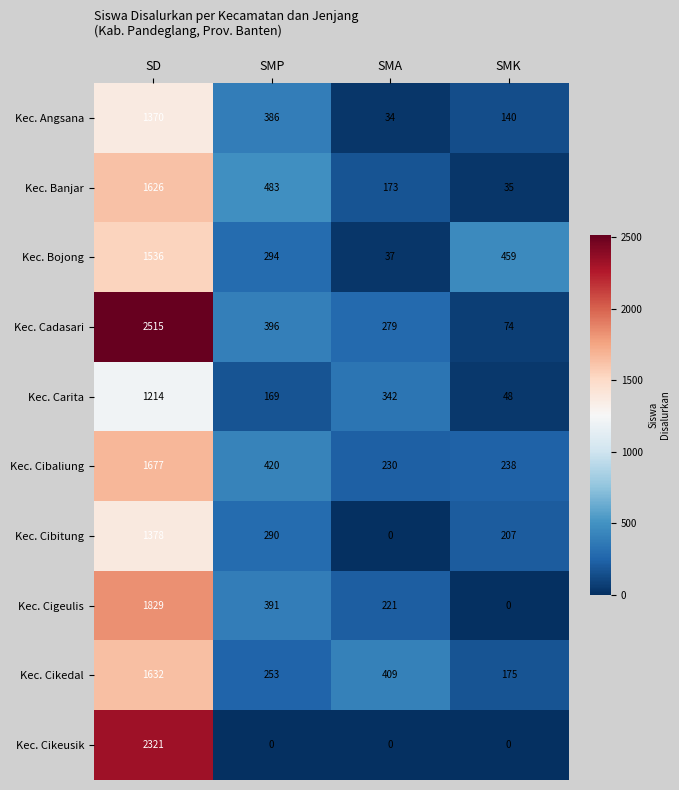

Where does the Kec. Cikedal series first go above 409?

SD